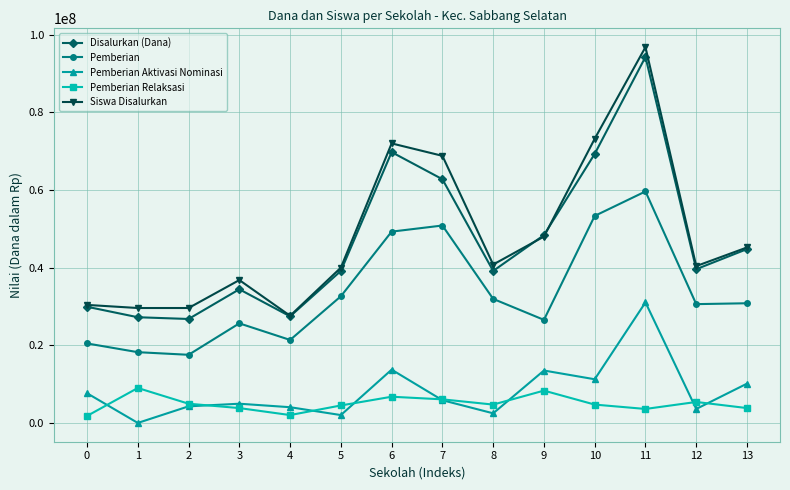

What are all the series names shown in the legend?

Disalurkan (Dana), Pemberian, Pemberian Aktivasi Nominasi, Pemberian Relaksasi, Siswa Disalurkan